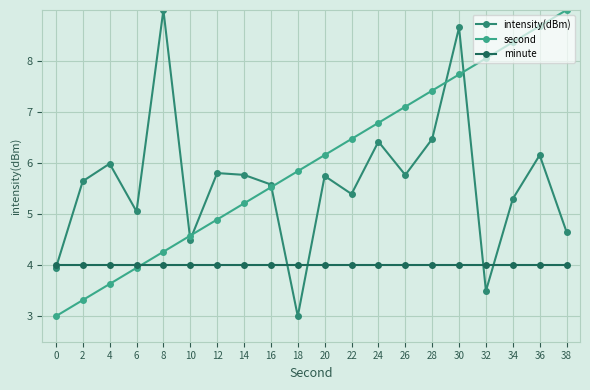

In intensity(dBm), how many points are lower than both neighbors (excluding endpoints)?

6